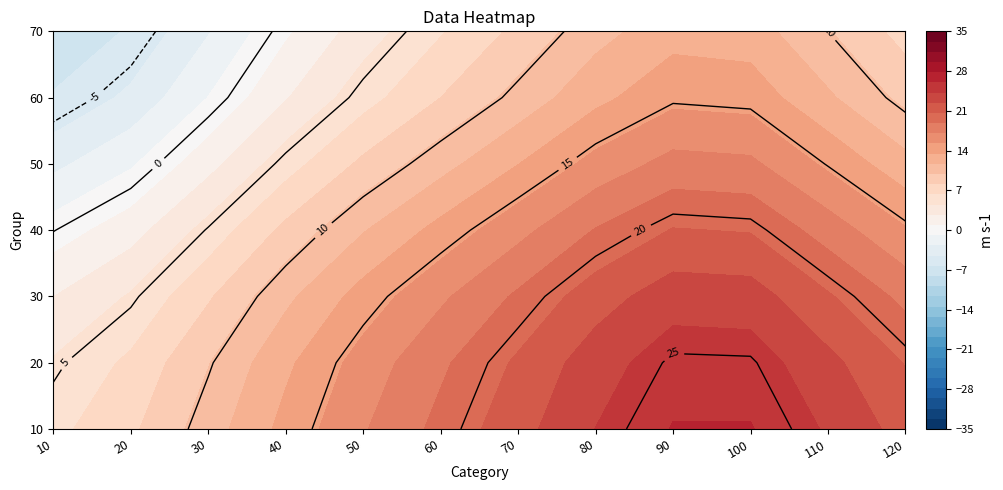

What is the highest value of the 20 series?

29